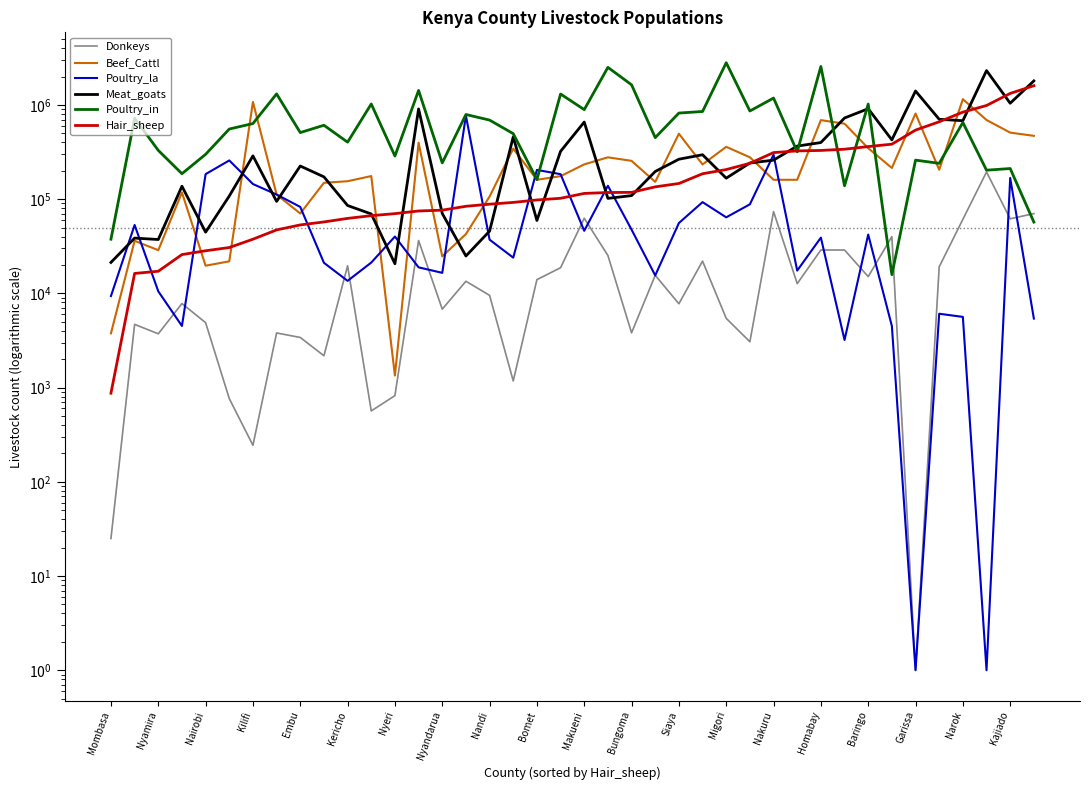

What is the difference between the Poultry_in values at Mombasa and 29?

280592